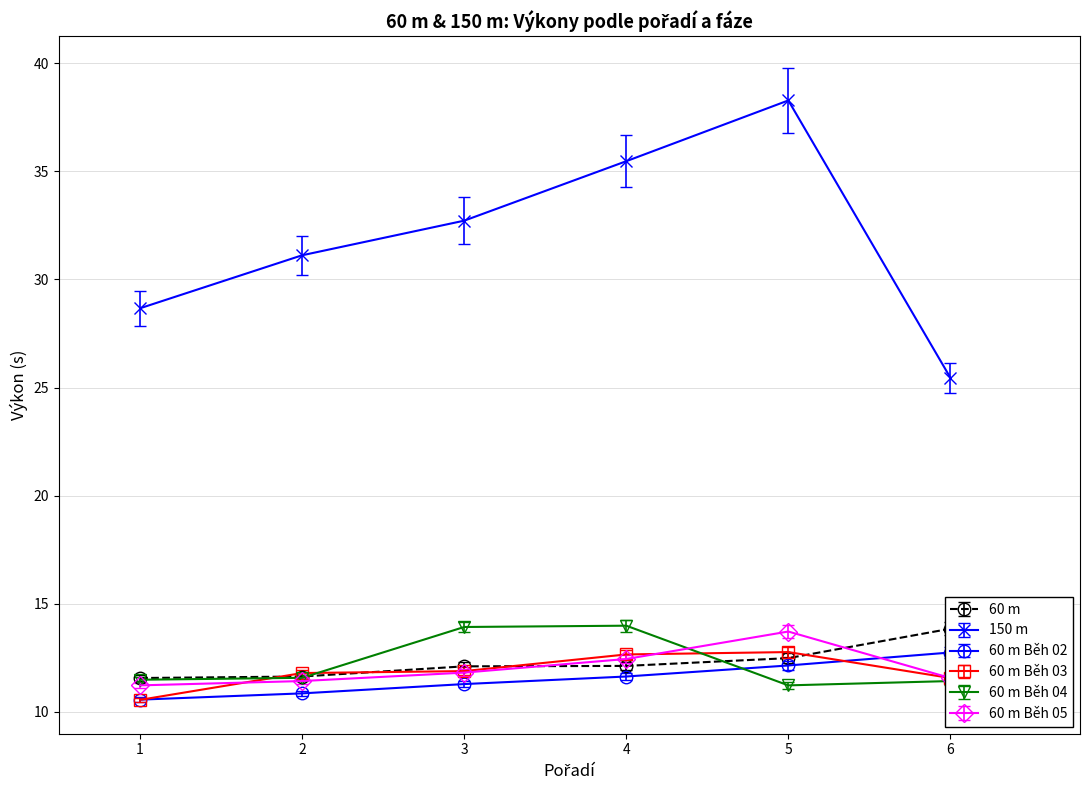

Does the chart display data point markers on the line(s)?

Yes